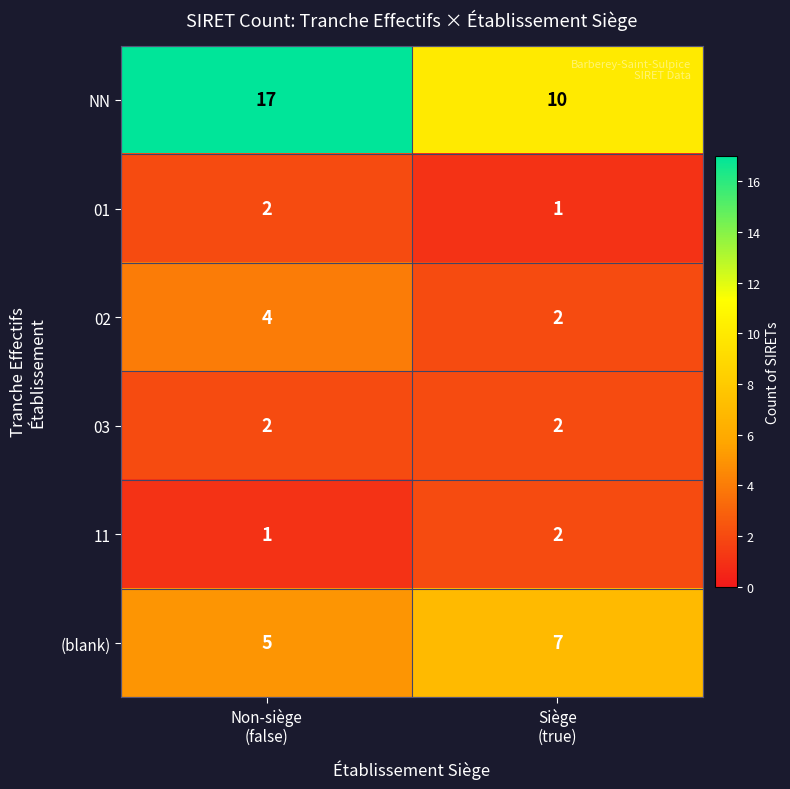

Which series has the largest range (max minus min)?

NN